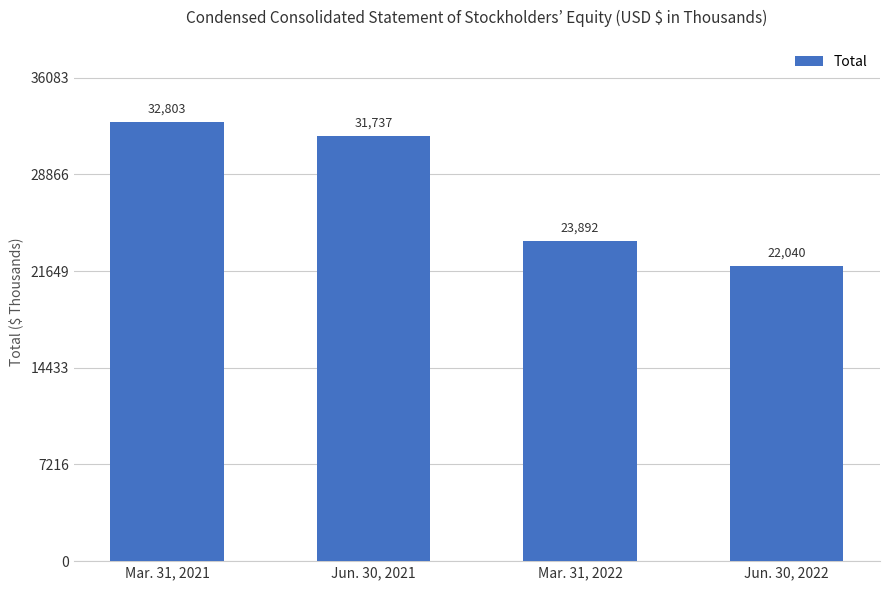

What is the value of the 1st bar from the left?

32803